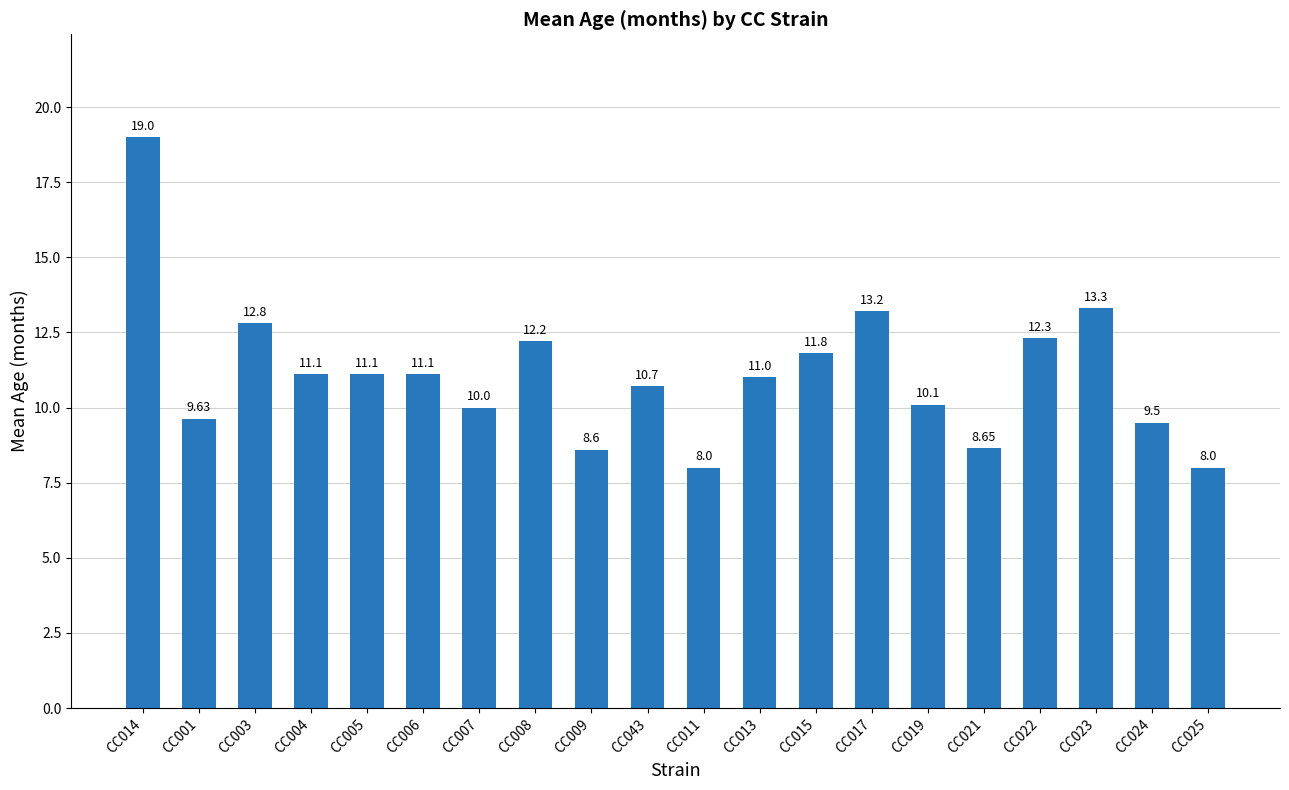

What is the difference between the maximum and minimum values?

11.0